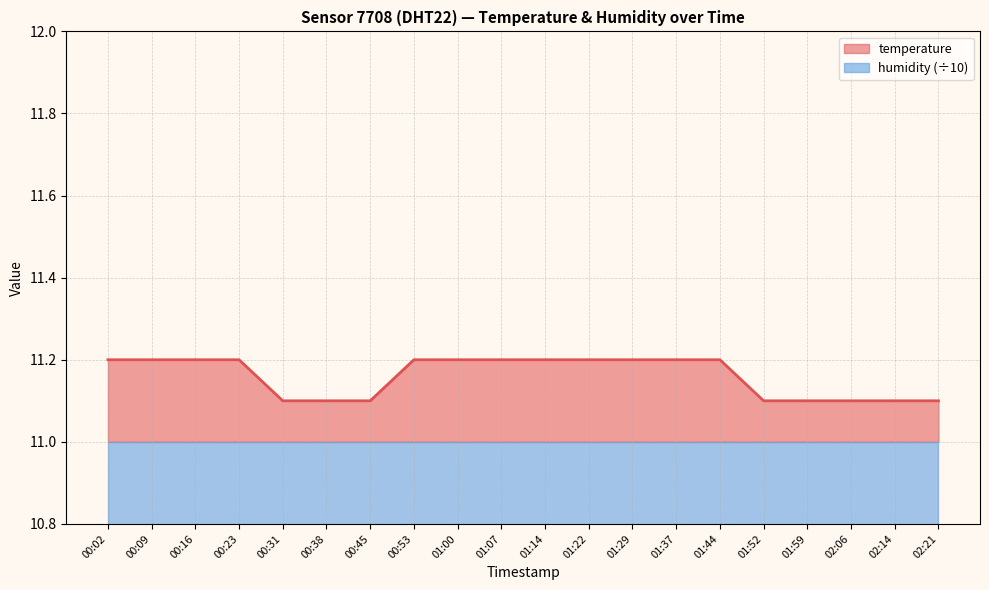

Reading left to right, transcribe all the data shown in this chart.

11.2	11.2	11.2	11.2	11.1	11.1	11.1	11.2	11.2	11.2	11.2	11.2	11.2	11.2	11.2	11.1	11.1	11.1	11.1	11.1